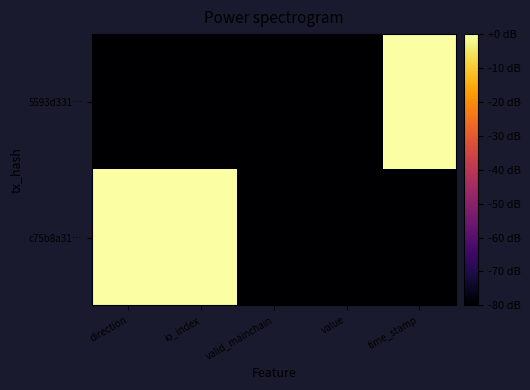

Between valid_mainchain and value, which is larger?

valid_mainchain